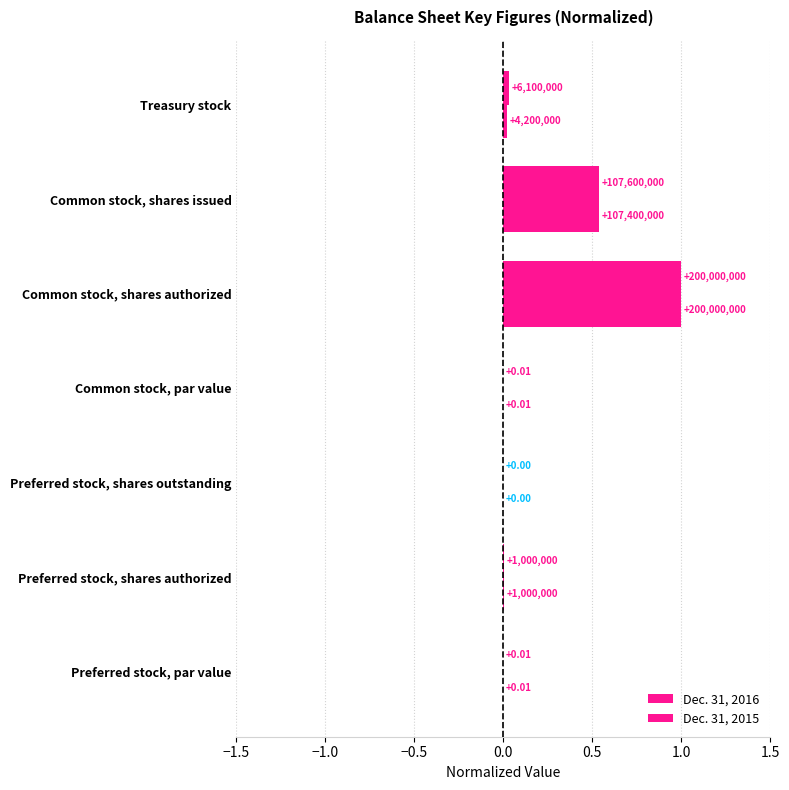

Reading left to right, extract all data points from this chart.

Dec. 31, 2016: 0.0	0.0	0.0	0.0	1.0	0.5	0.0
Dec. 31, 2015: 0.0	0.0	0.0	0.0	1.0	0.5	0.0